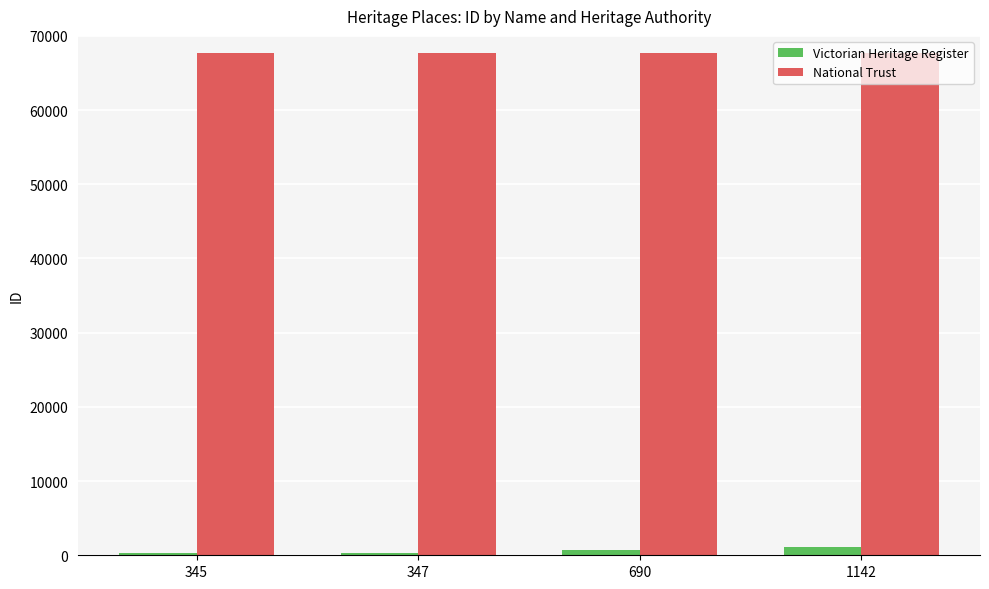

True or false: National Trust has a value of 67691 at 345.

True